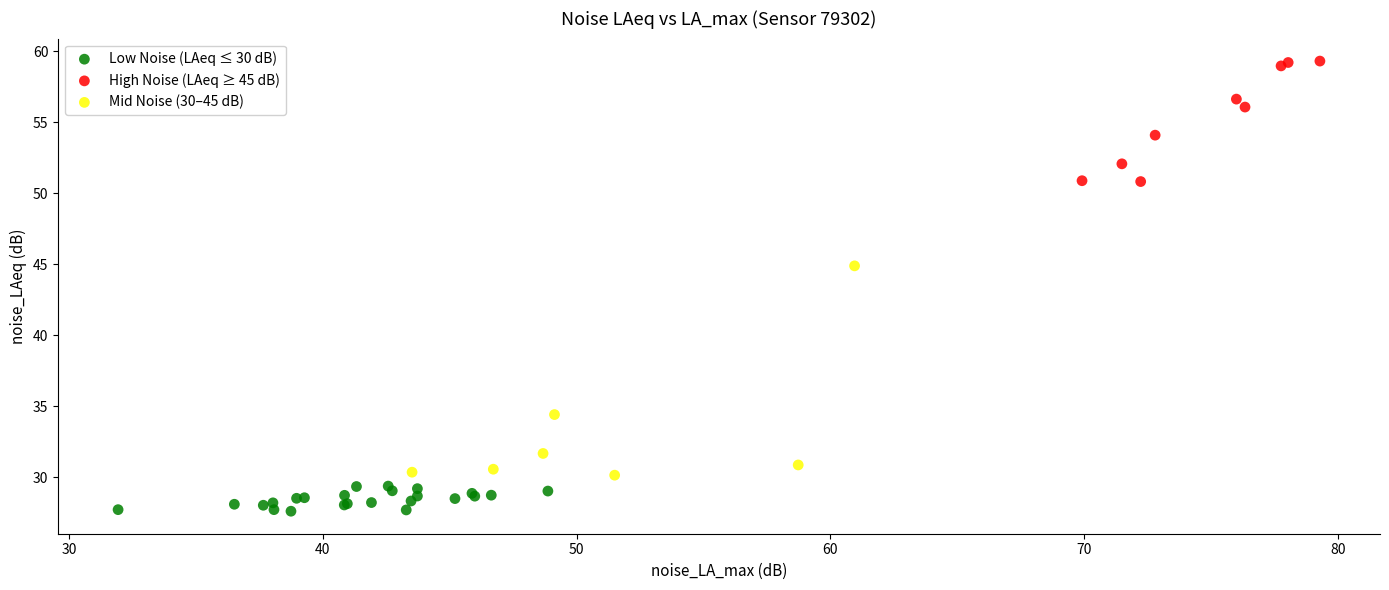

Which series reaches the minimum Y coordinate?

Low Noise (LAeq ≤ 30 dB)